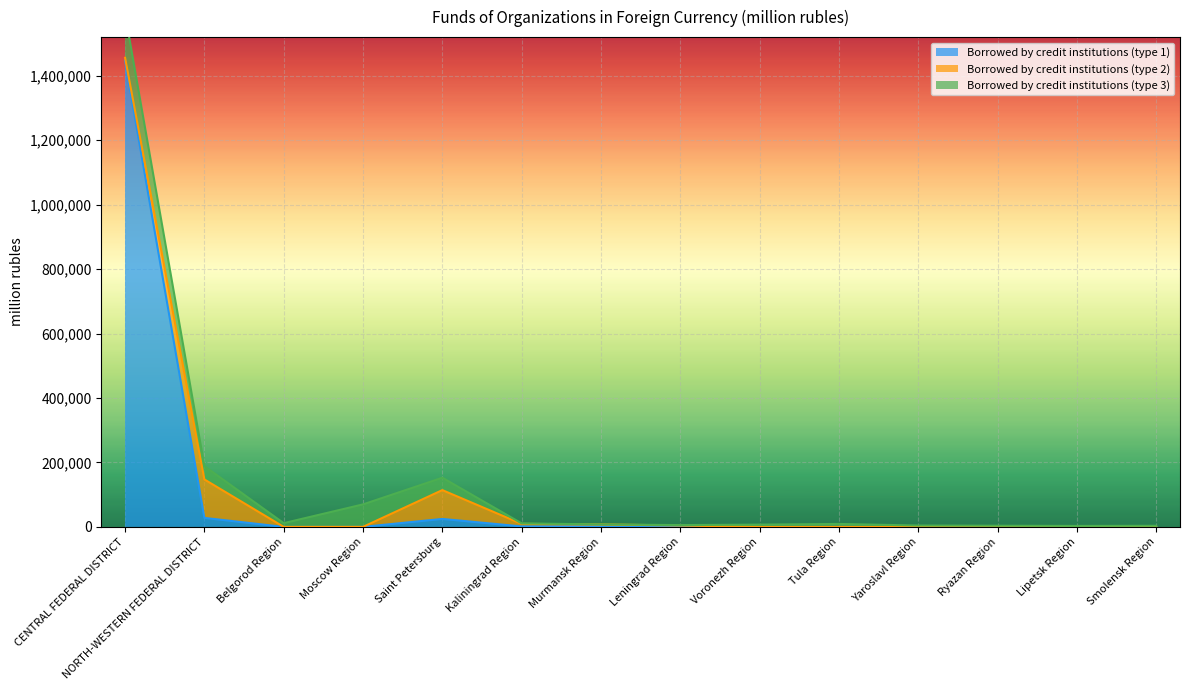

At which label does Borrowed by credit institutions (type 1) first exceed 118?

CENTRAL FEDERAL DISTRICT